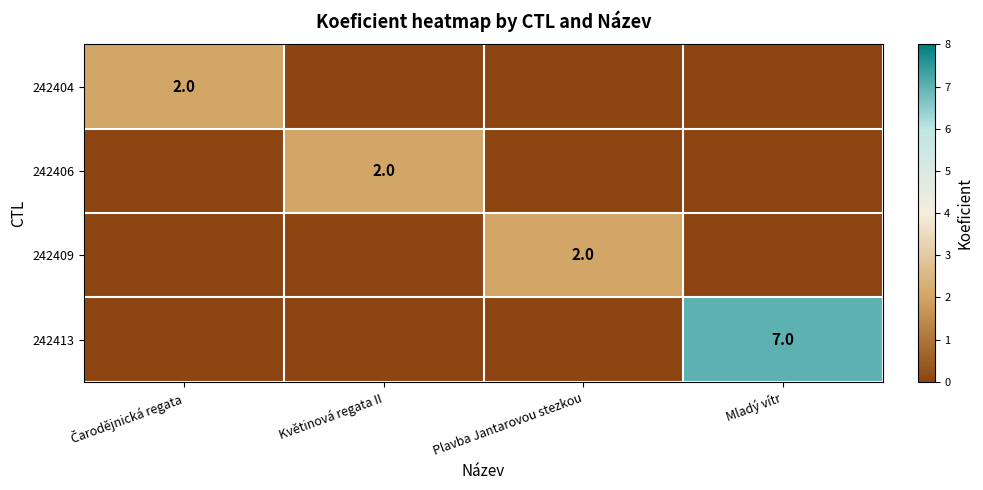

Which category has the lowest value across all series?

Květinová regata II